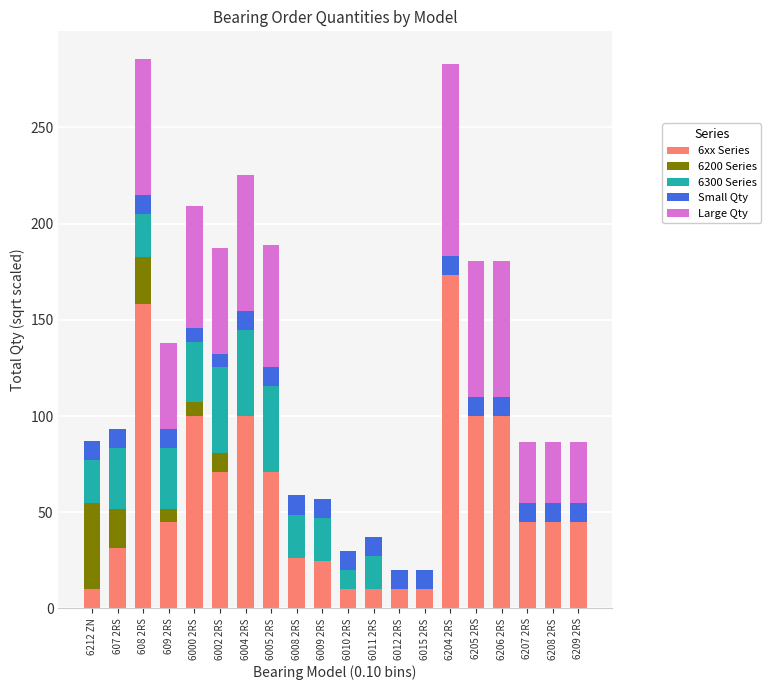

What are all the series names shown in the legend?

6xx Series, 6200 Series, 6300 Series, Small Qty, Large Qty